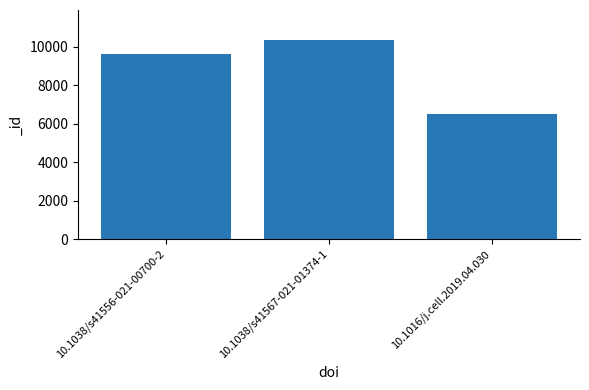

List the labels in order of value, largest first.

10.1038/s41567-021-01374-1, 10.1038/s41556-021-00700-2, 10.1016/j.cell.2019.04.030